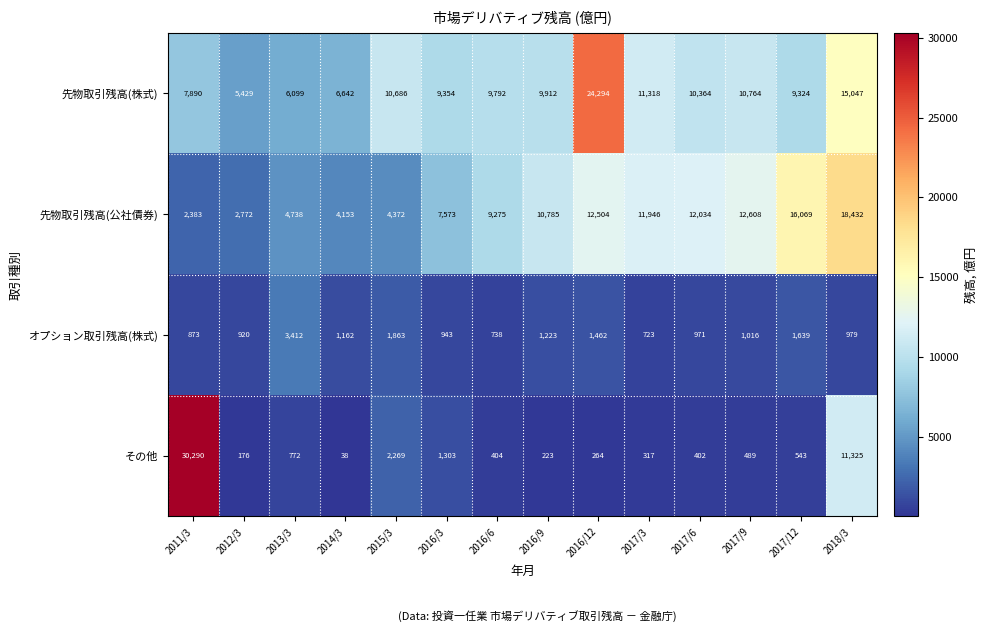

At which category is the sum across all series the highest?

2018/3